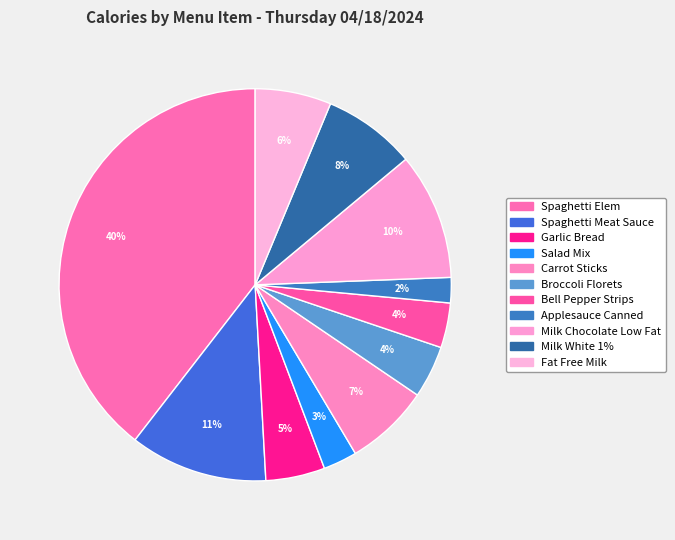

True or false: Spaghetti Elem accounts for 40% of the total.

True